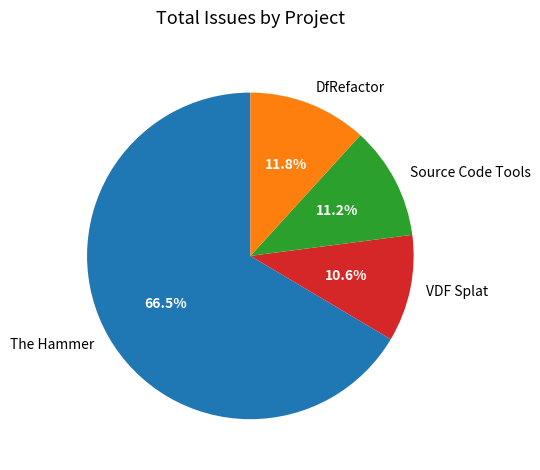

Does any single category account for the majority?

Yes